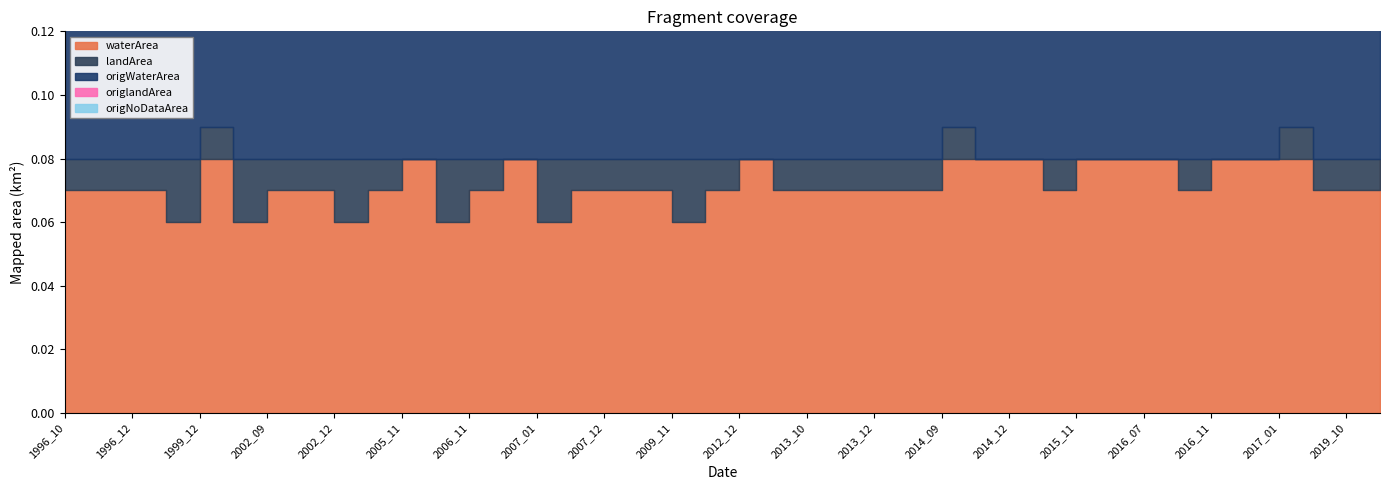

Which label corresponds to the largest value in the chart?

1999_12